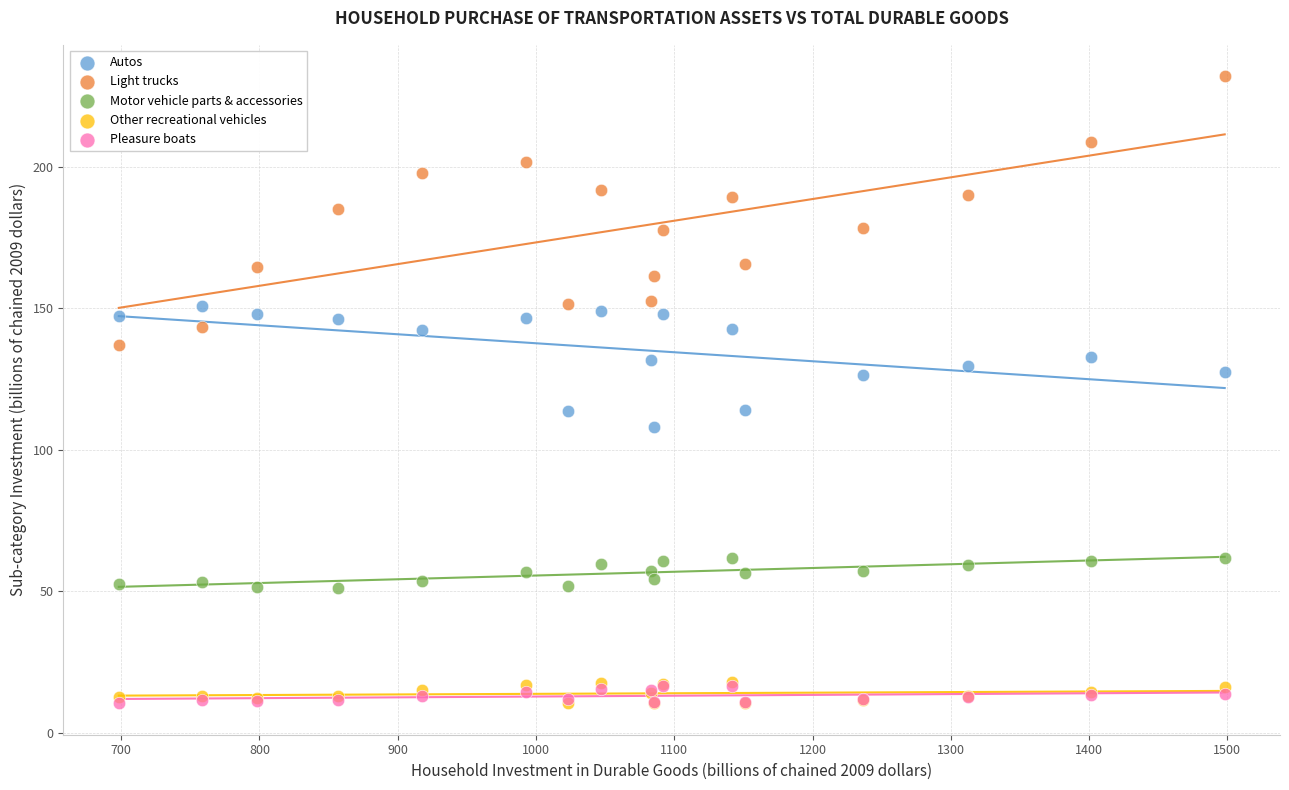

What are all the series names shown in the legend?

Autos, Light trucks, Motor vehicle parts & accessories, Other recreational vehicles, Pleasure boats